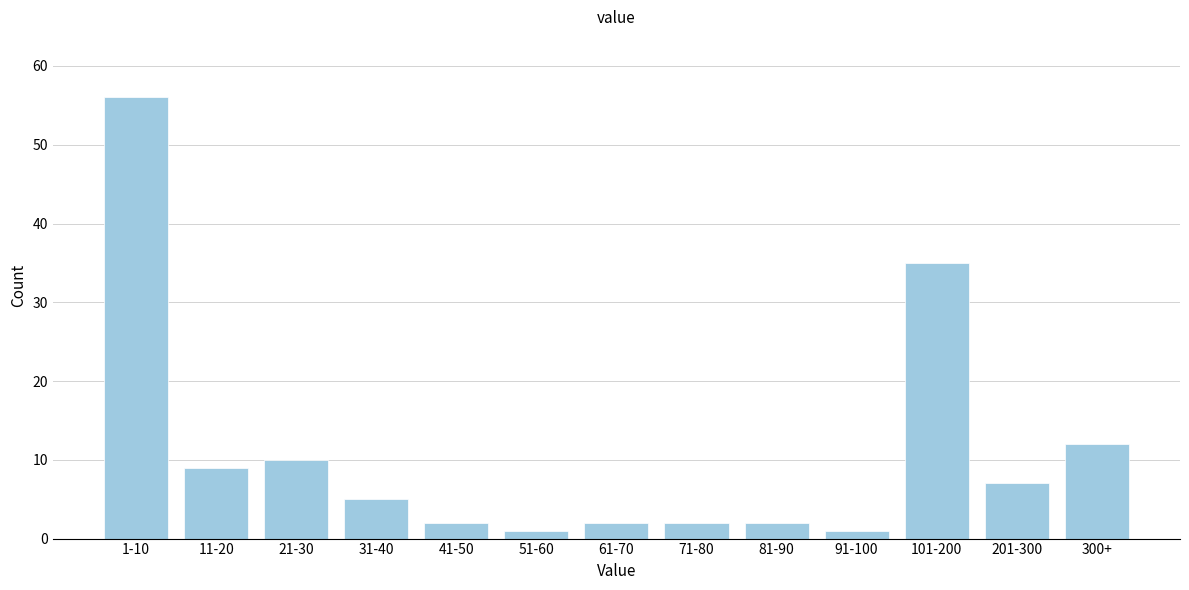

Reading right to left, extract all data points from this chart.

12	7	35	1	2	2	2	1	2	5	10	9	56